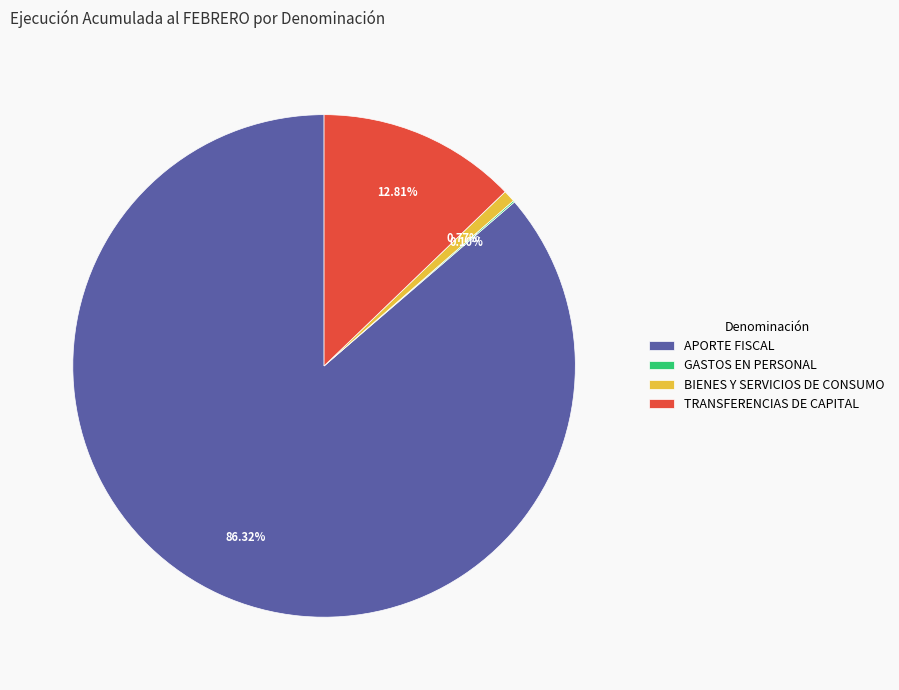

Between TRANSFERENCIAS DE CAPITAL and BIENES Y SERVICIOS DE CONSUMO, which is larger?

TRANSFERENCIAS DE CAPITAL